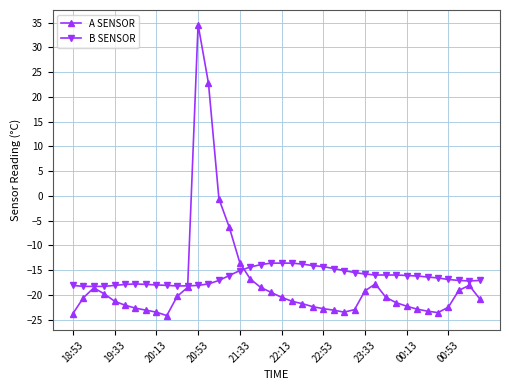

Rank the series by their maximum value, from lowest to highest.

B SENSOR, A SENSOR